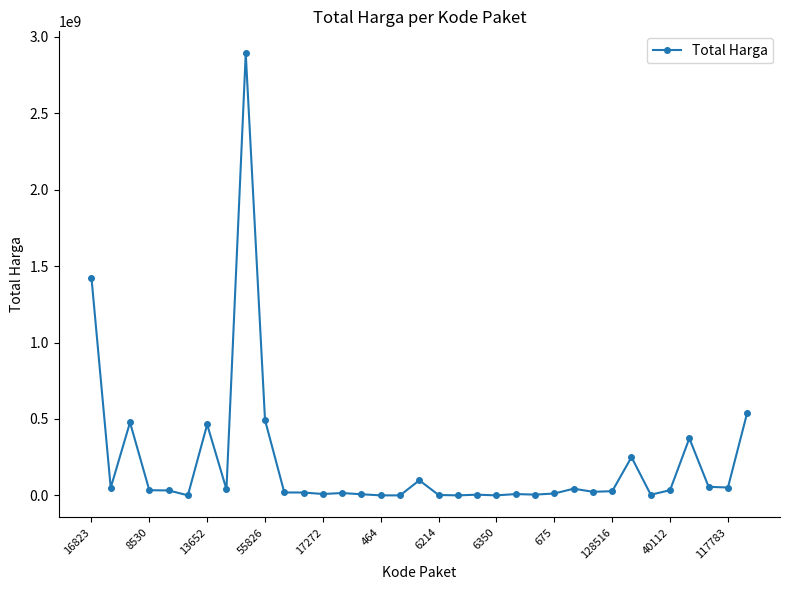

What is the greatest value displayed?

2892122000